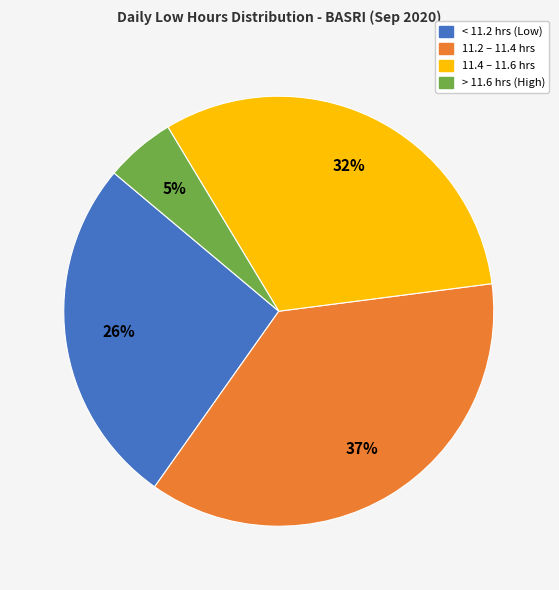

Is there a majority slice in this chart?

No